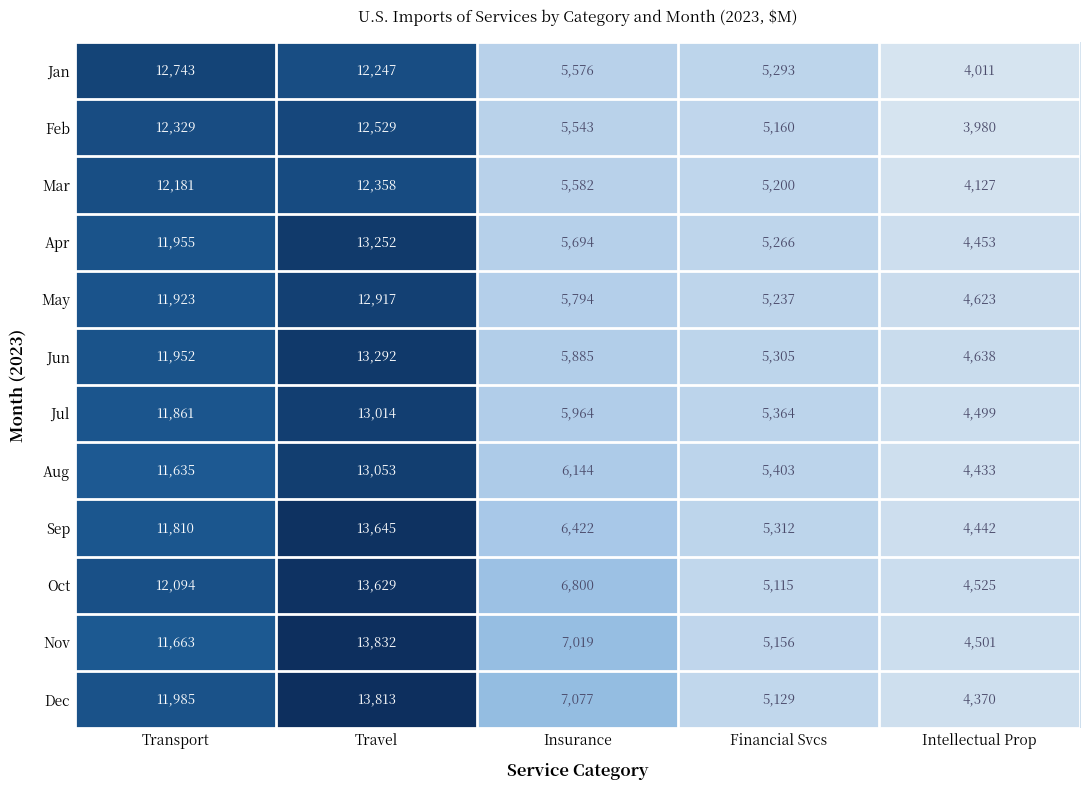

What is the difference between the Dec values at Intellectual Prop and Insurance?

2707